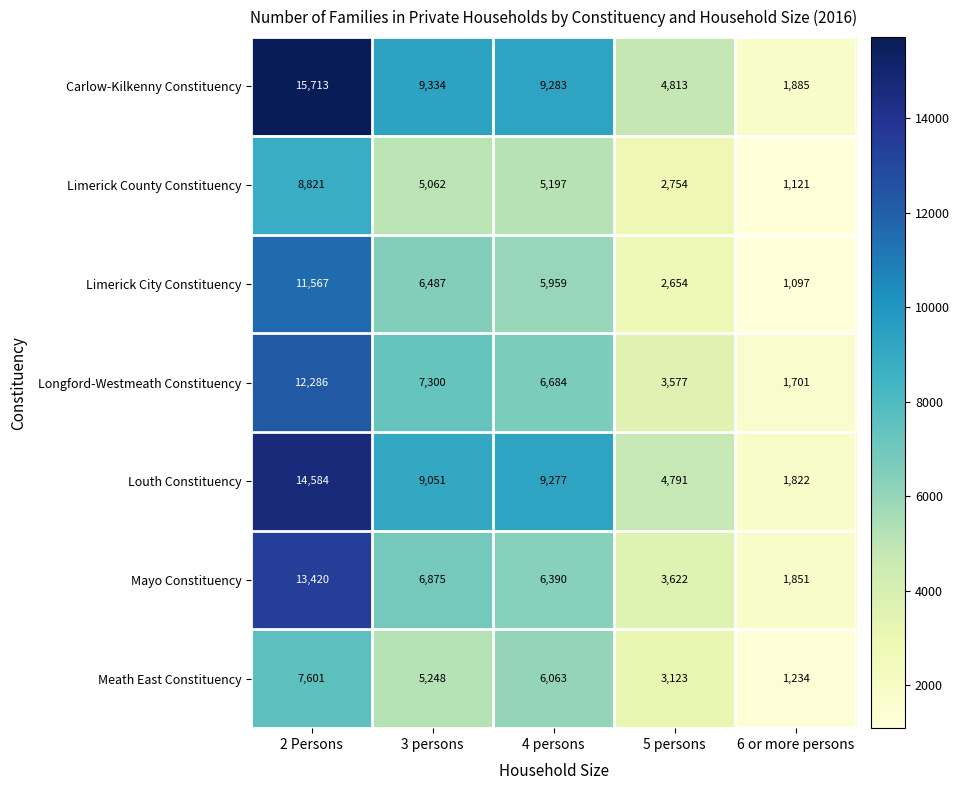

What is the difference between the second highest and second lowest values in the Mayo Constituency series?

3253